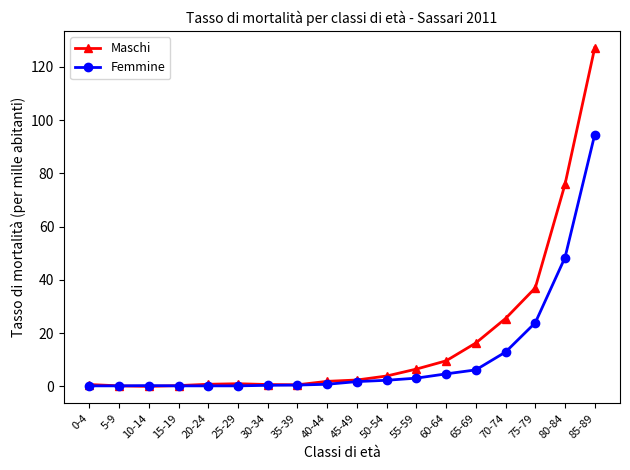

Count the number of data series in this chart.

2